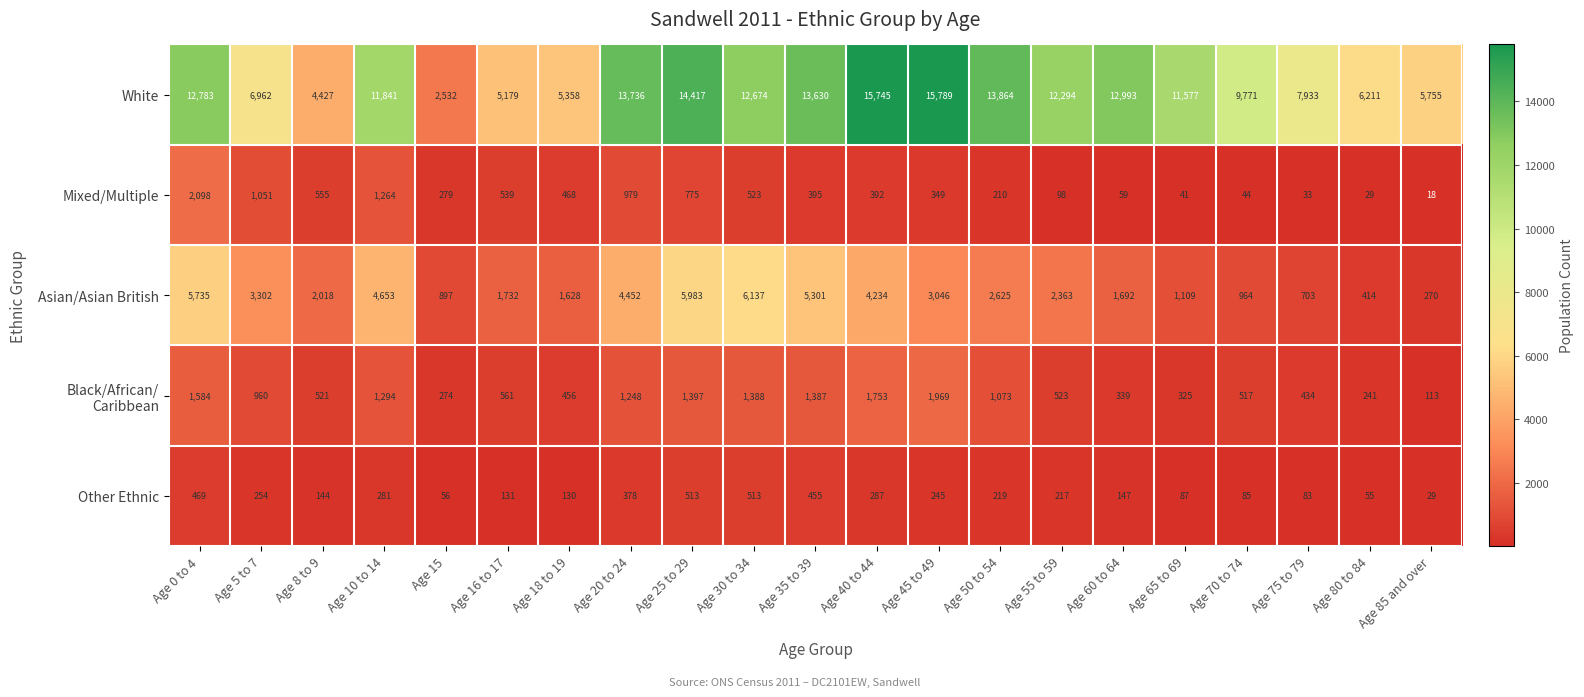

At how many categories does at least one series exceed 9269?

13